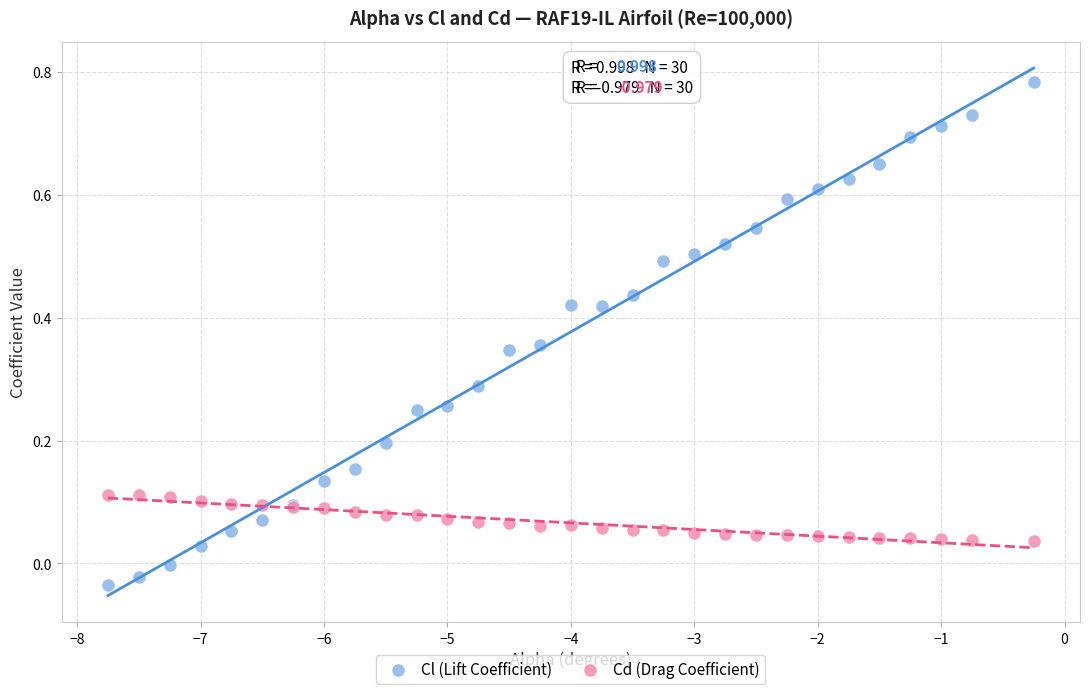

Which series reaches the minimum Y coordinate?

Cl (Lift Coefficient)